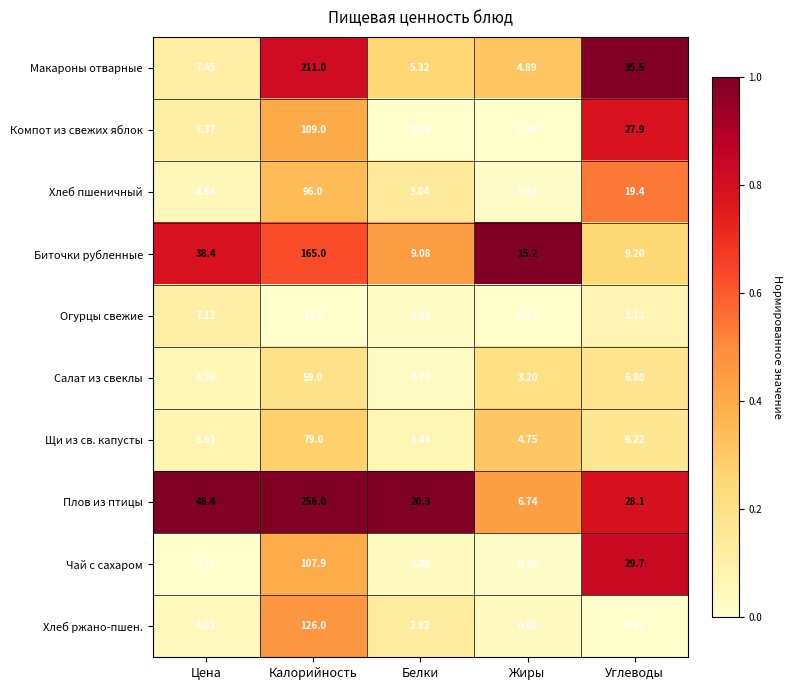

Where does the Чай с сахаром series first go above 2?

Цена